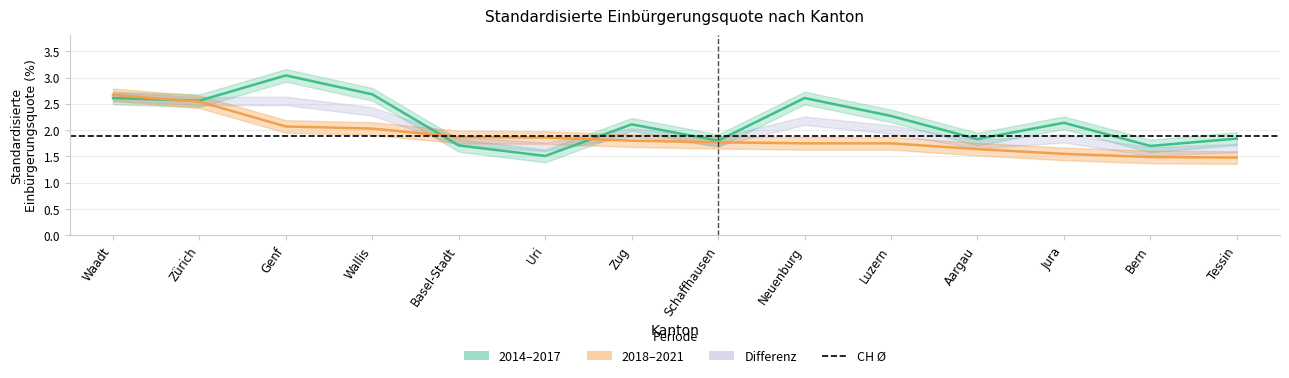

What is the difference between the maximum and minimum values in the 2018-2021 series?

1.2